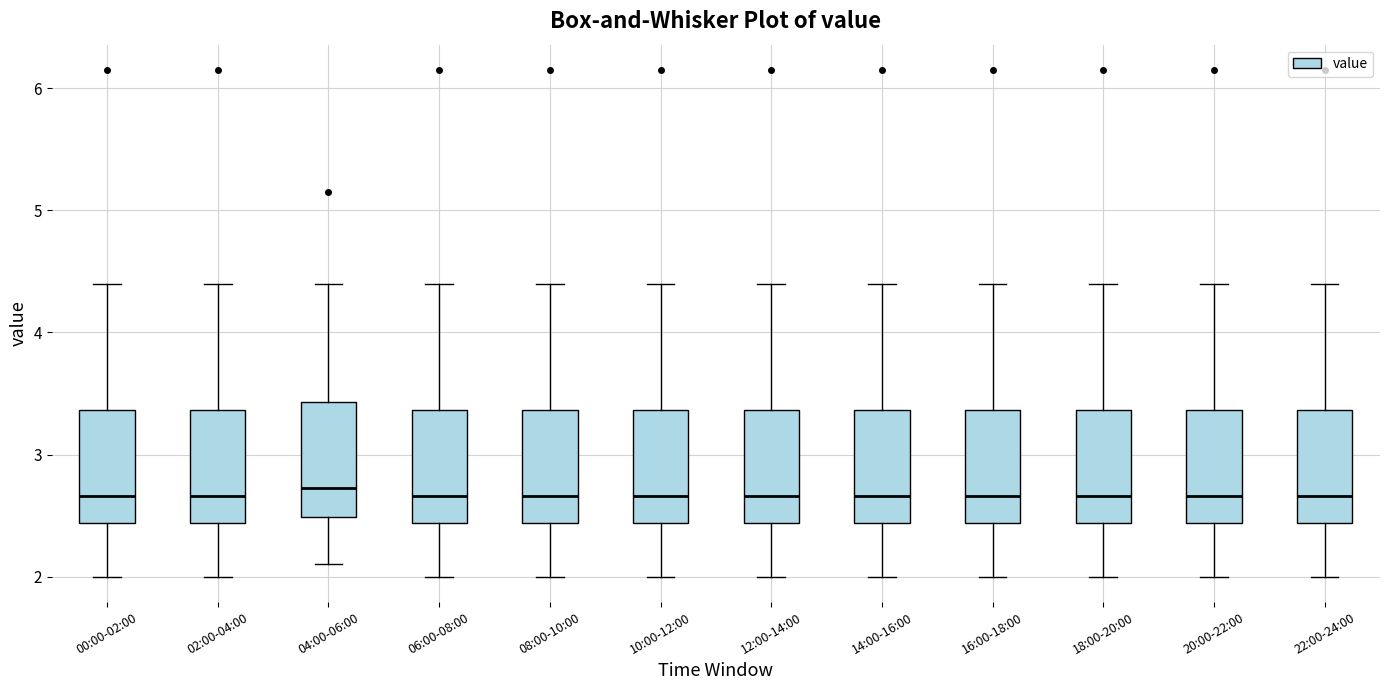

Reading left to right, read every box against the y-axis: the position of its median line, the range the box covers, and the ends of its whiskers. The values are not printed on the chart, so give them approximately, as read against the axis.

00:00-02:00: median 2.7, box 2.4 to 3.4, whiskers 2.0 to 4.4
02:00-04:00: median 2.7, box 2.4 to 3.4, whiskers 2.0 to 4.4
04:00-06:00: median 2.7, box 2.5 to 3.4, whiskers 2.1 to 4.4
06:00-08:00: median 2.7, box 2.4 to 3.4, whiskers 2.0 to 4.4
08:00-10:00: median 2.7, box 2.4 to 3.4, whiskers 2.0 to 4.4
10:00-12:00: median 2.7, box 2.4 to 3.4, whiskers 2.0 to 4.4
12:00-14:00: median 2.7, box 2.4 to 3.4, whiskers 2.0 to 4.4
14:00-16:00: median 2.7, box 2.4 to 3.4, whiskers 2.0 to 4.4
16:00-18:00: median 2.7, box 2.4 to 3.4, whiskers 2.0 to 4.4
18:00-20:00: median 2.7, box 2.4 to 3.4, whiskers 2.0 to 4.4
20:00-22:00: median 2.7, box 2.4 to 3.4, whiskers 2.0 to 4.4
22:00-24:00: median 2.7, box 2.4 to 3.4, whiskers 2.0 to 4.4